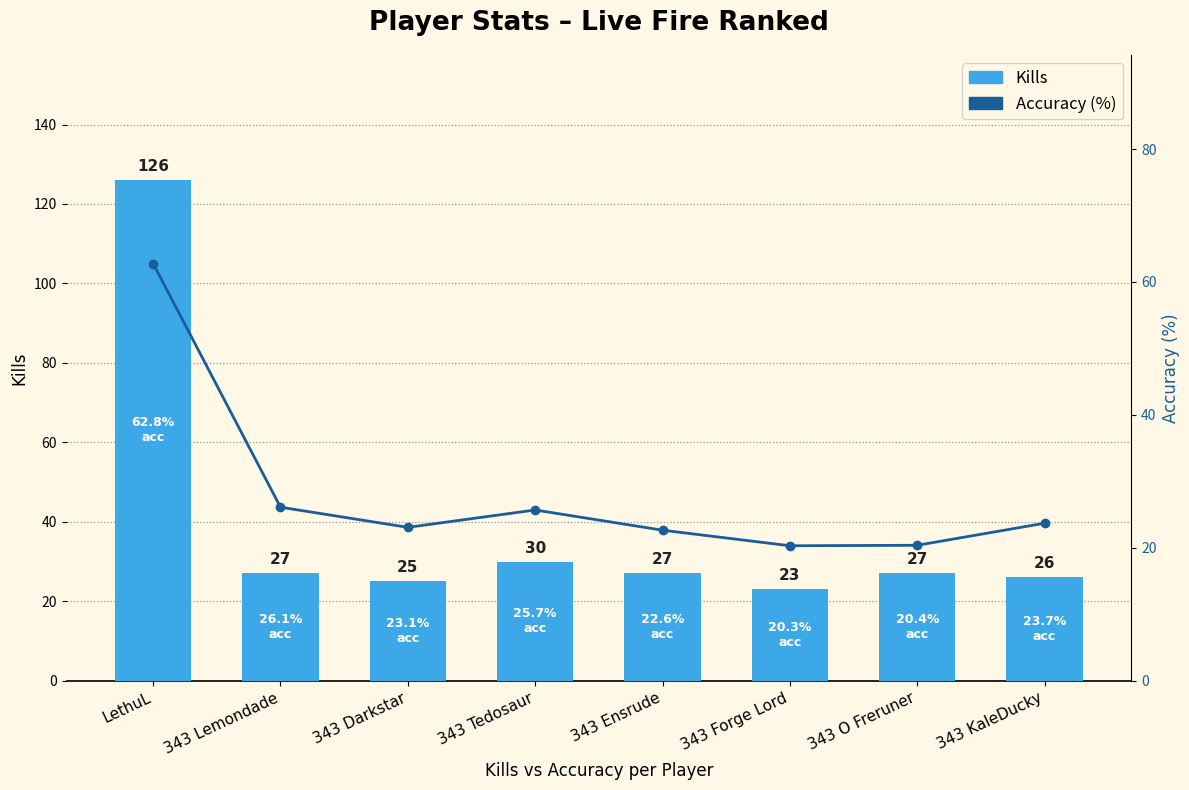

How many data points does each series have?

8